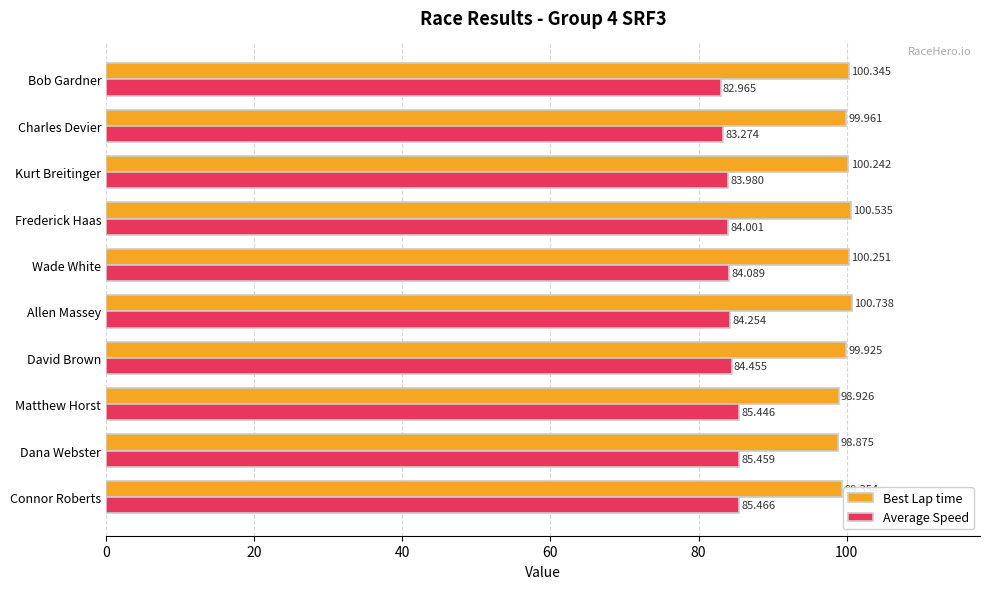

At which category does the chart reach its peak across all series?

Allen Massey